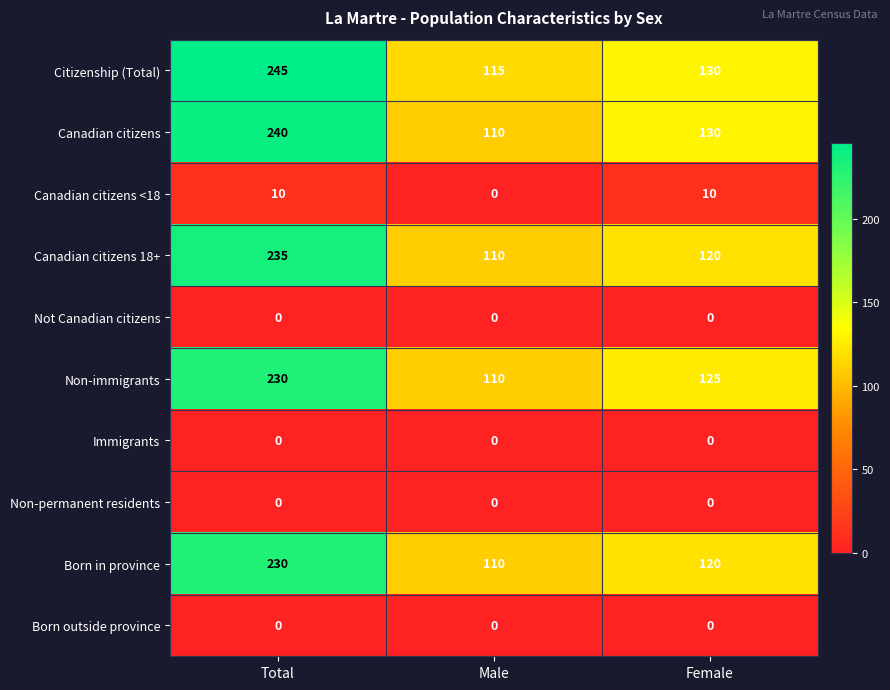

Where is Canadian citizens nearest to the value 175?

Female